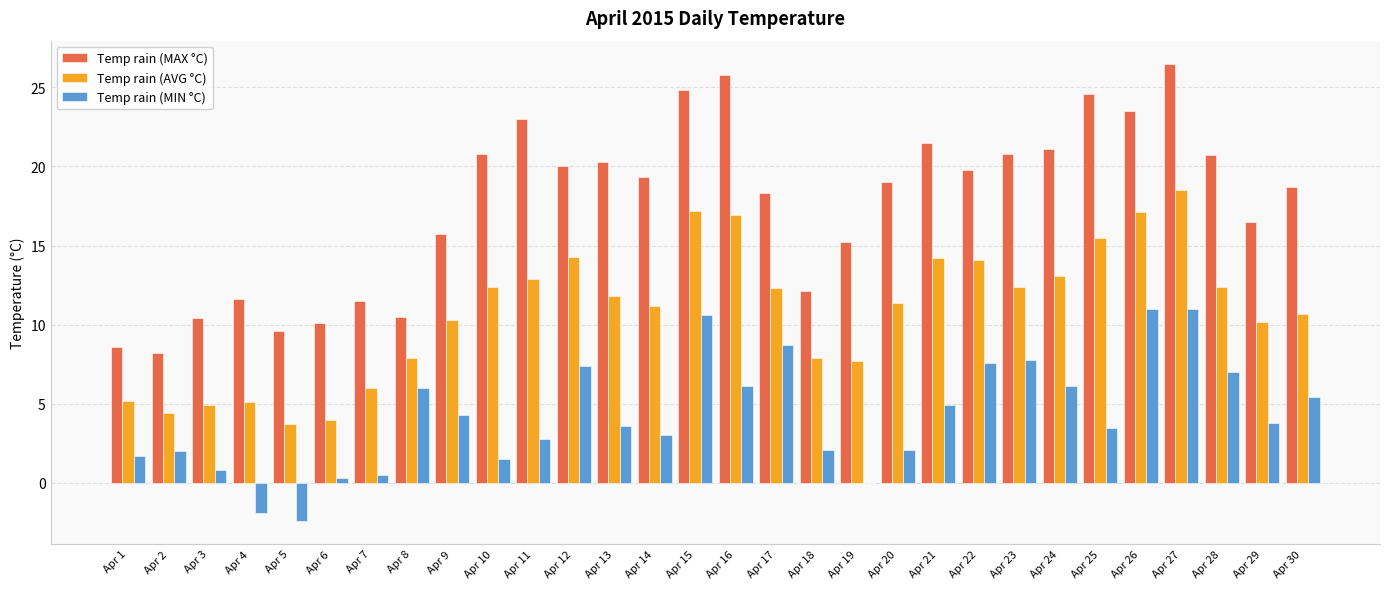

At which category is the sum across all series the highest?

Apr 27